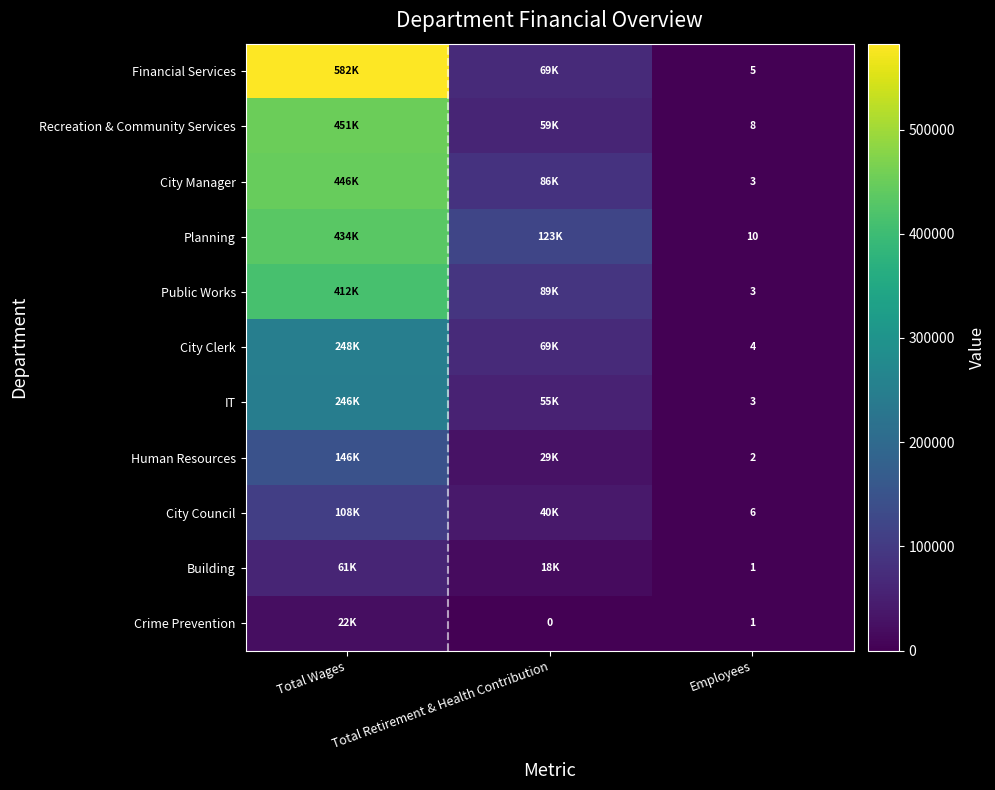

The value of City Clerk at Employees is 4. True or false?

True